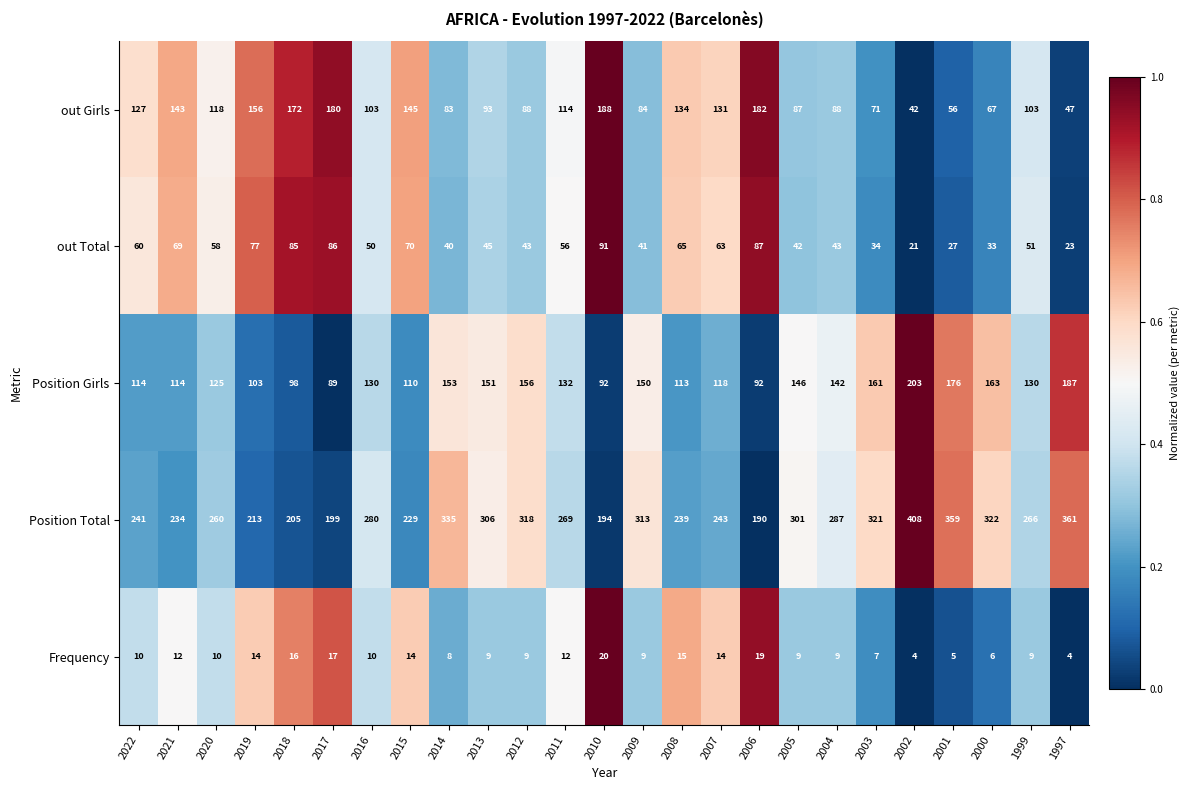

Between 2017 and 2000, which series saw the biggest shift?

Position Total